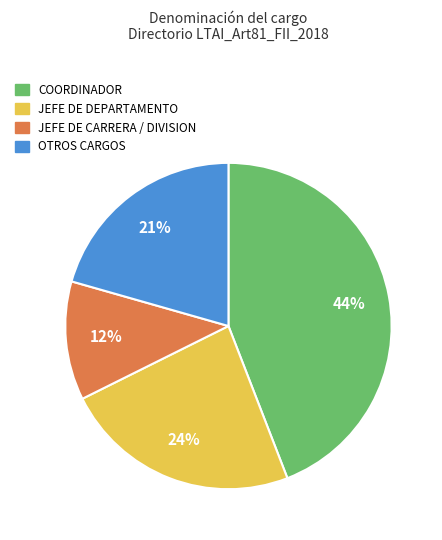

To the nearest percent, what portion does JEFE DE CARRERA / DIVISION represent?

12%